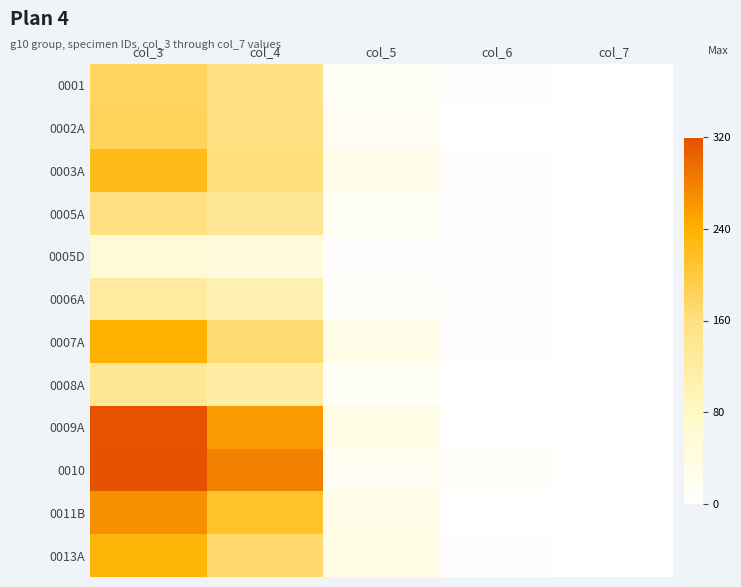

Count the number of categories in the chart.

5